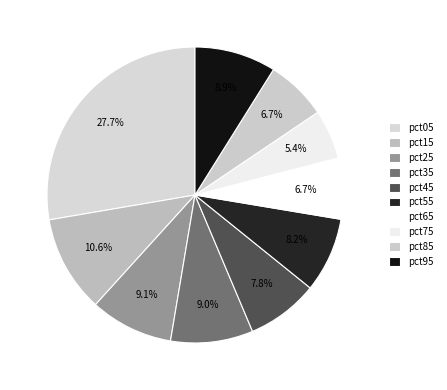

Is there a majority slice in this chart?

No